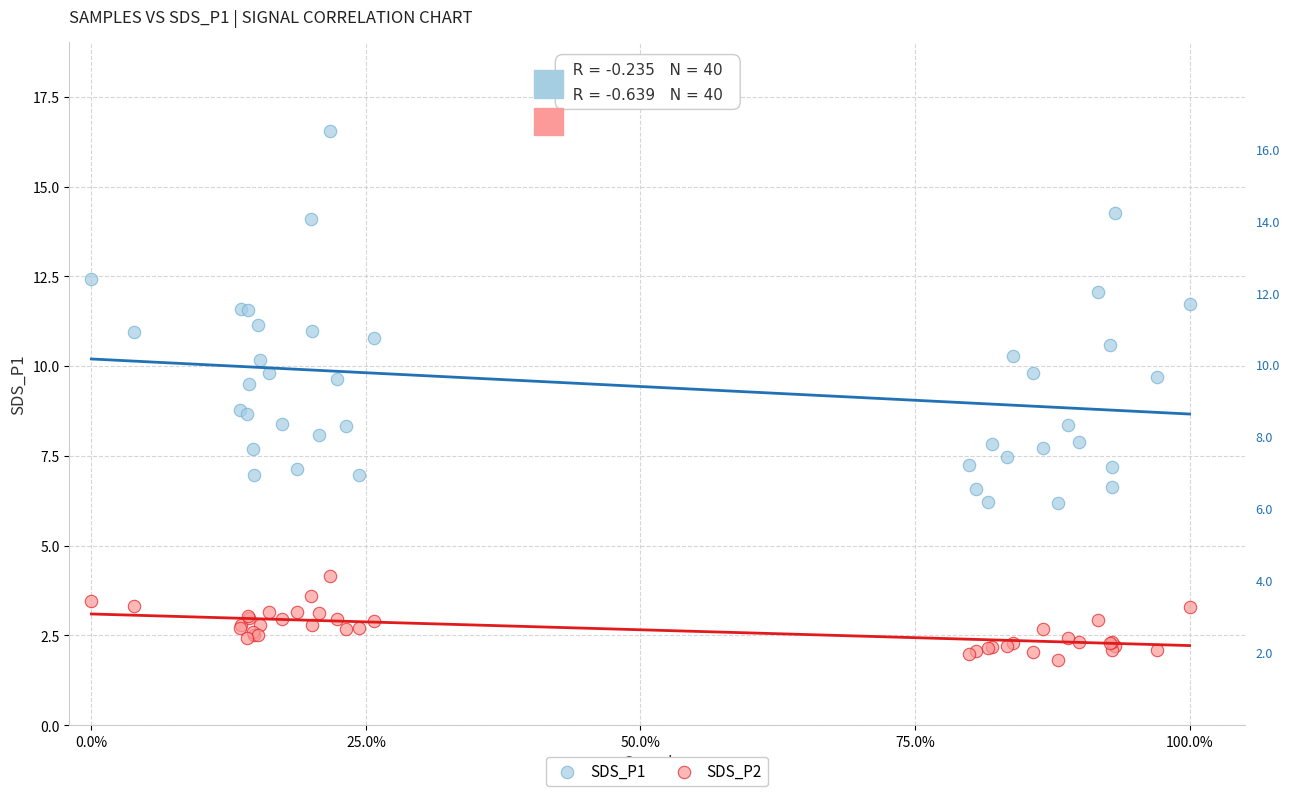

Which series reaches the maximum Y coordinate?

SDS_P1